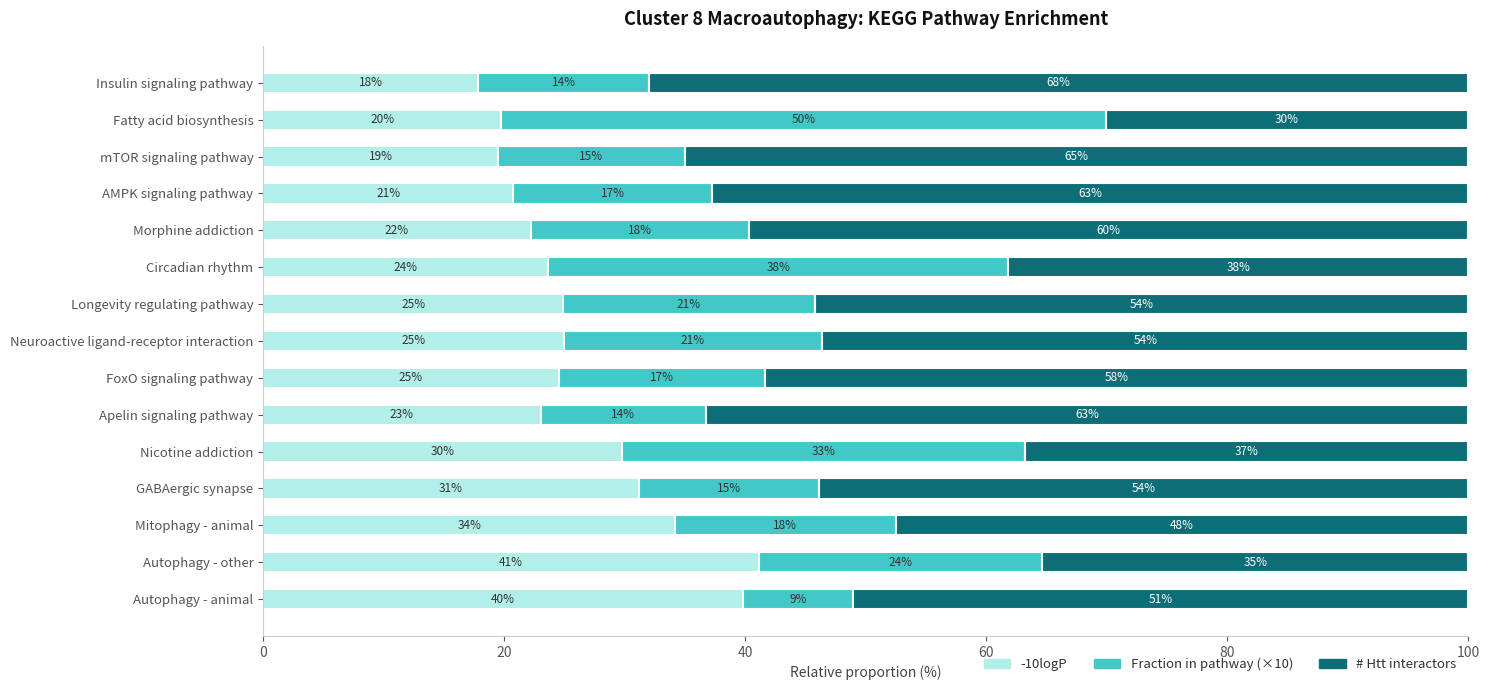

What are all the series names shown in the legend?

-10logP, Fraction in pathway (×10), # Htt interactors